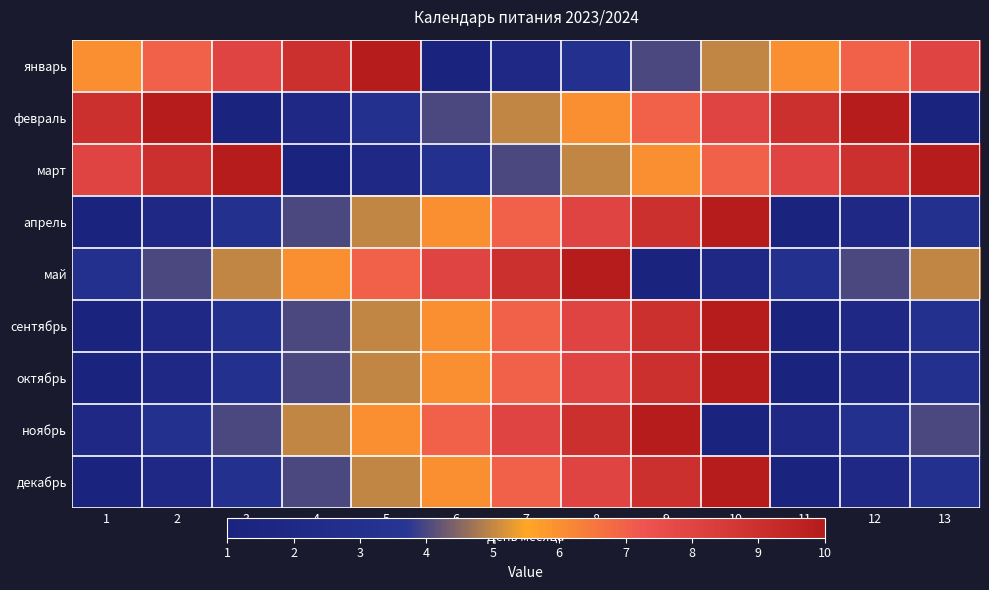

Which series has the largest total across all categories?

март